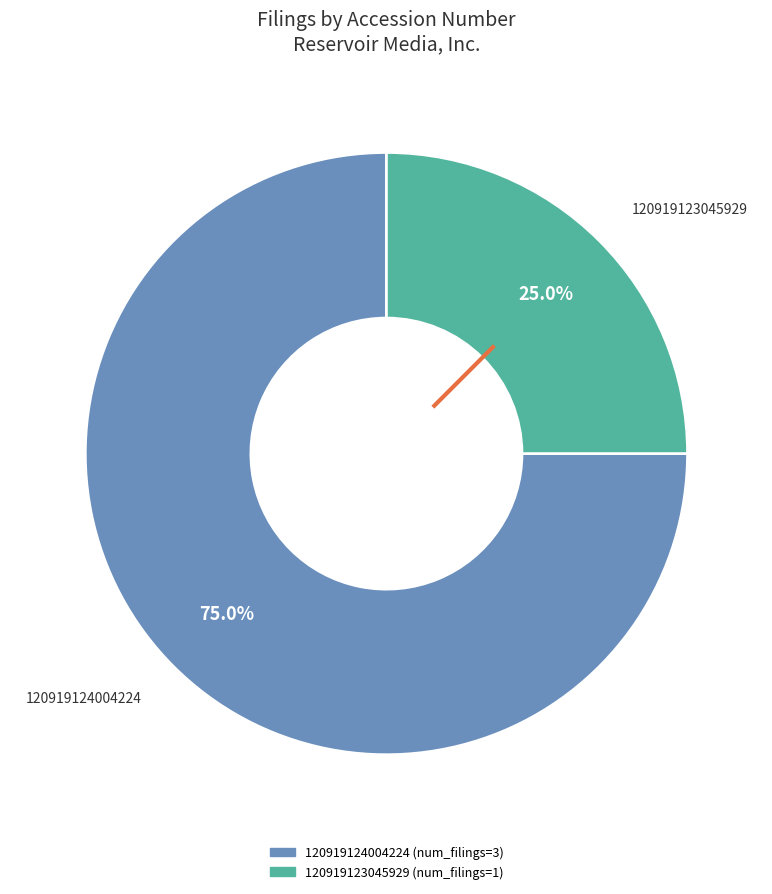

Does 120919123045929 represent more than half of the total?

No